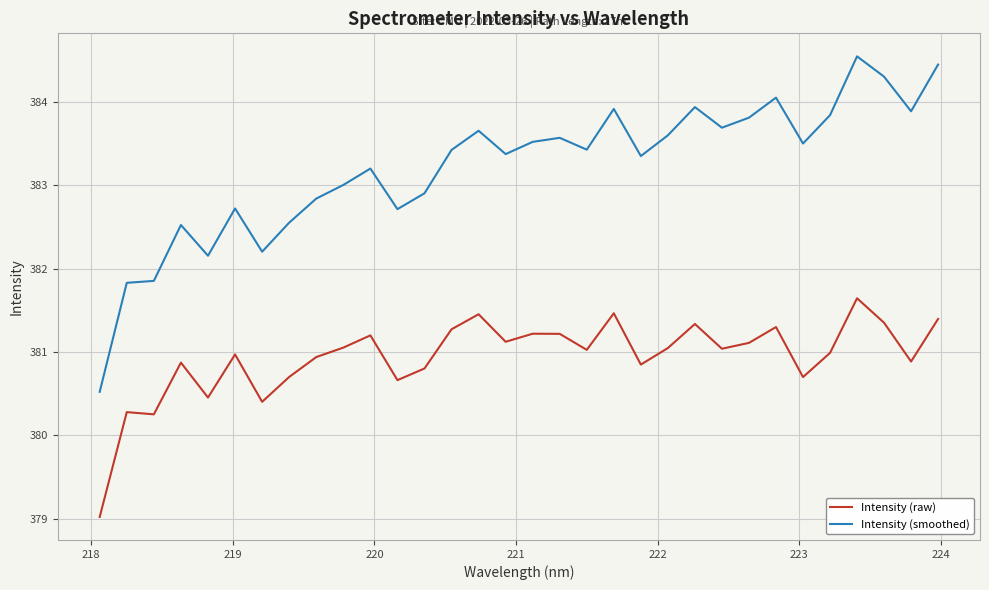

Rank the series by their average value, from lowest to highest.

Intensity (raw), Intensity (smoothed)